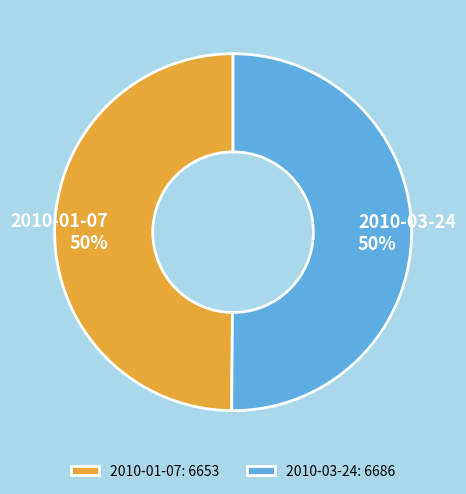

The 2010-03-24 slice represents 50% of the pie. True or false?

True